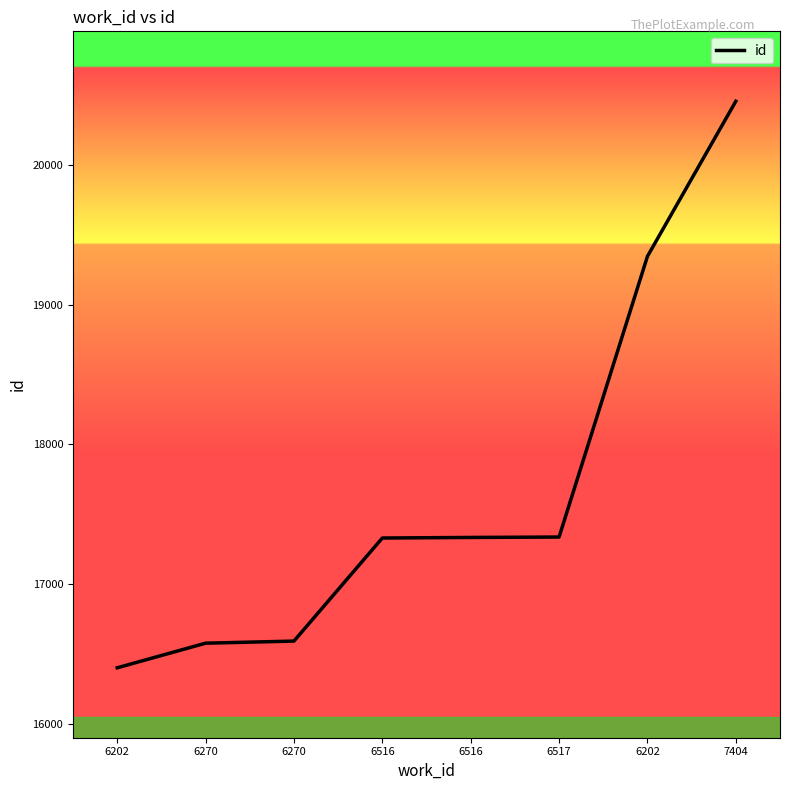

How many values are below 17335?

4